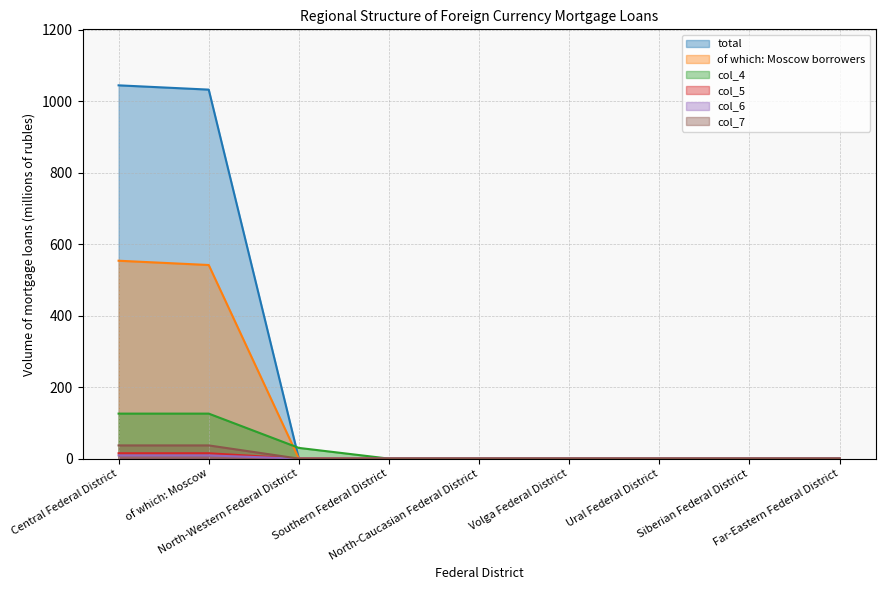

At which label does col_6 reach its peak?

Central Federal District